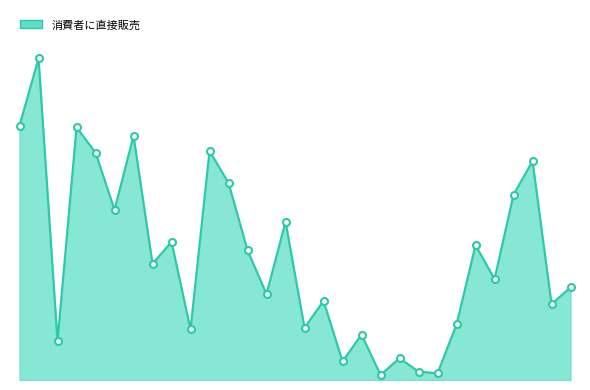

Does the chart display data point markers on the line(s)?

No